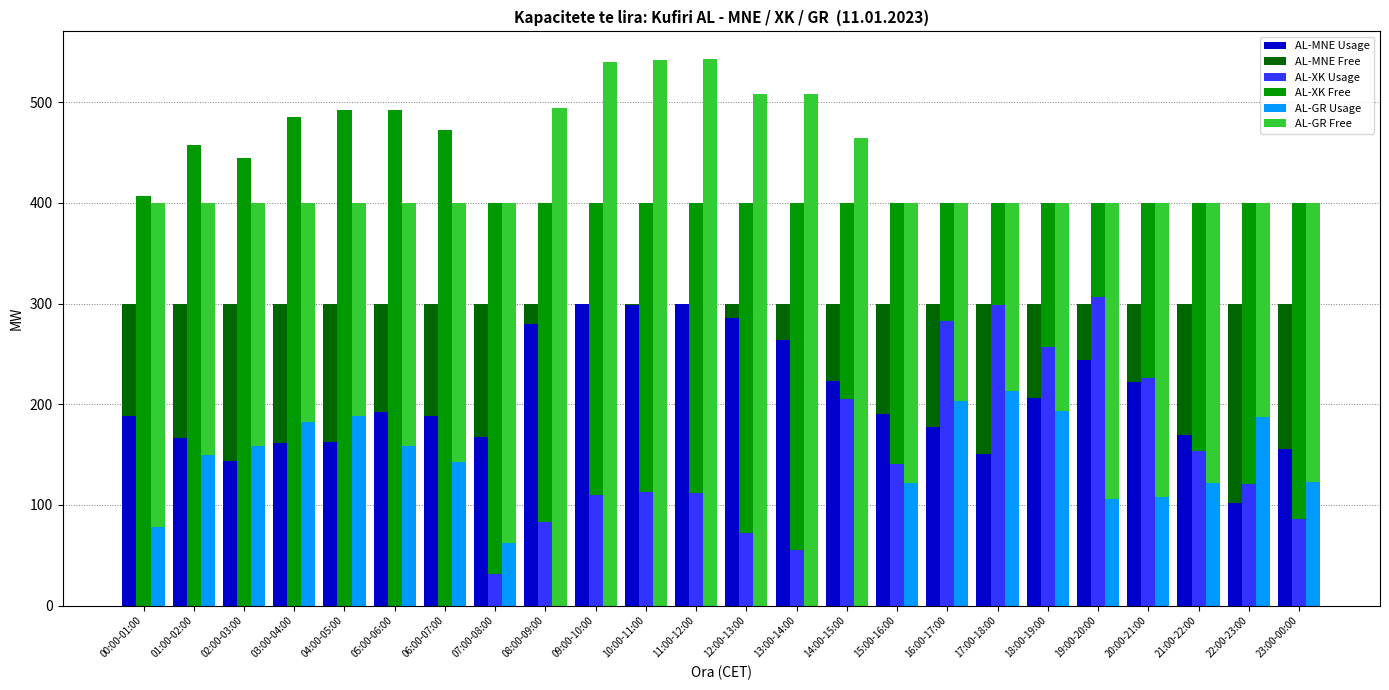

What is the difference between the second highest and minimum values in the AL-GR Usage series?

203